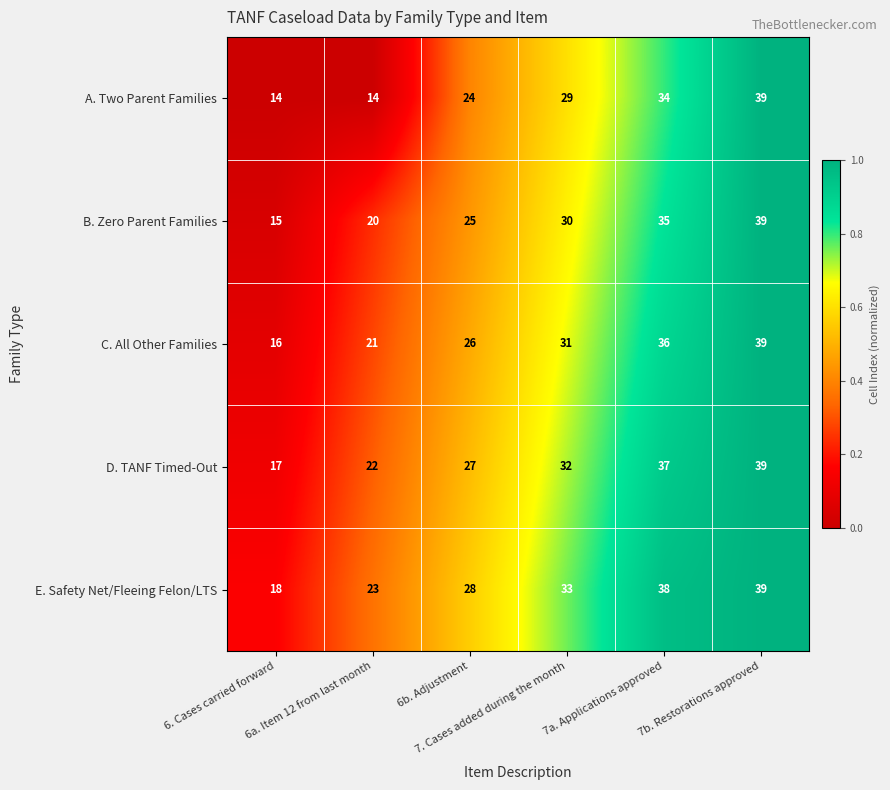

Which series has the widest spread of values?

A. Two Parent Families